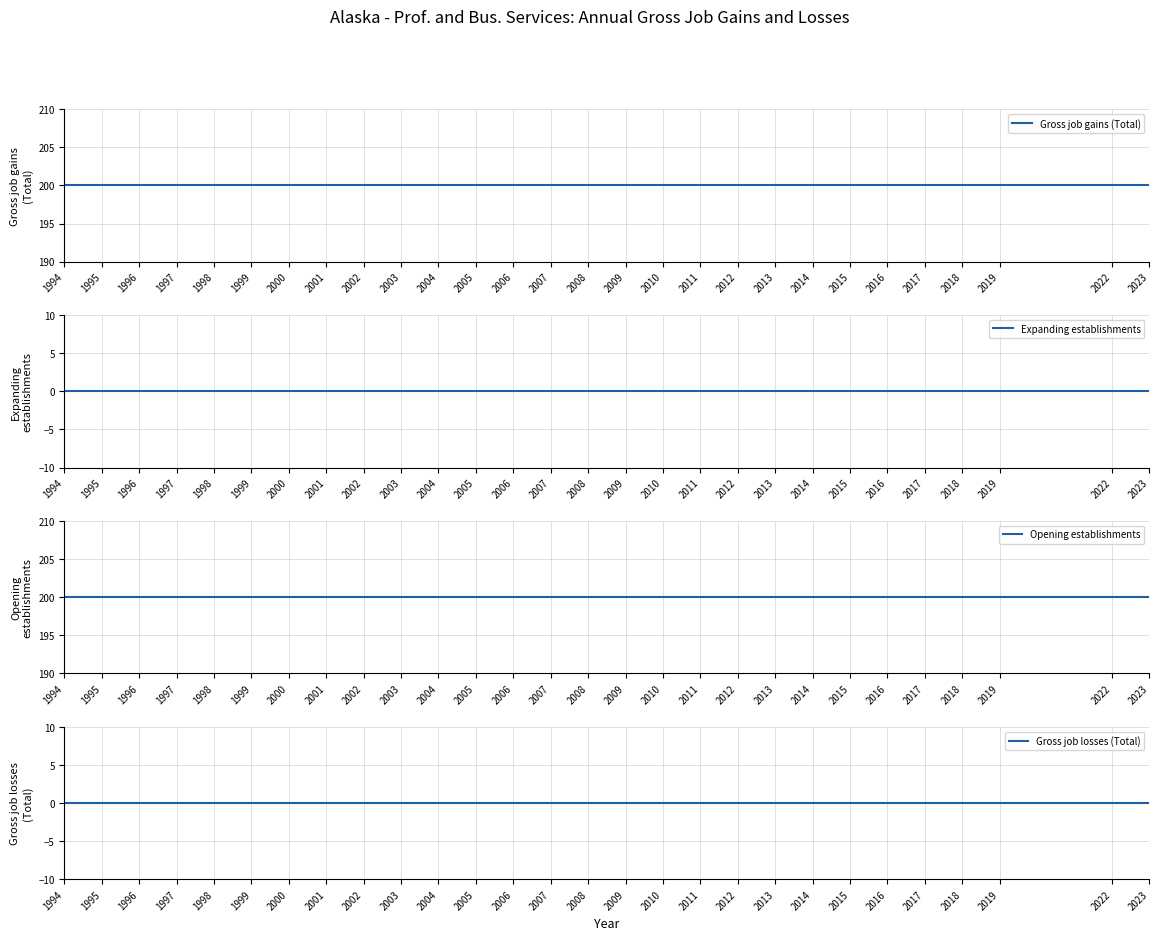

Rank the series at 2007 from lowest to highest value.

Expanding establishments, Gross job losses (Total), Gross job gains (Total), Opening establishments